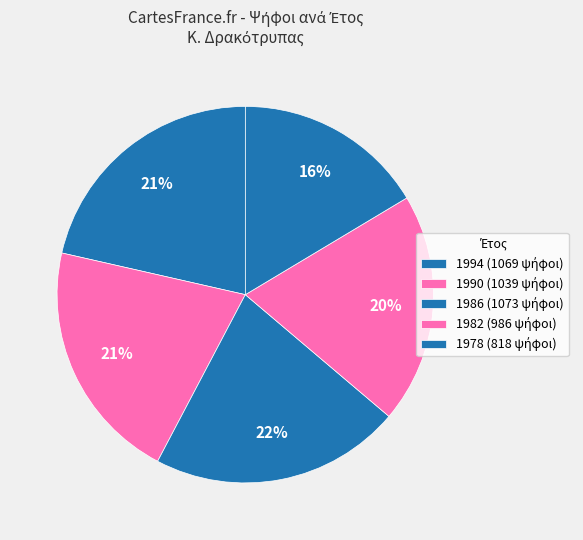

Count the number of slices in the pie.

5